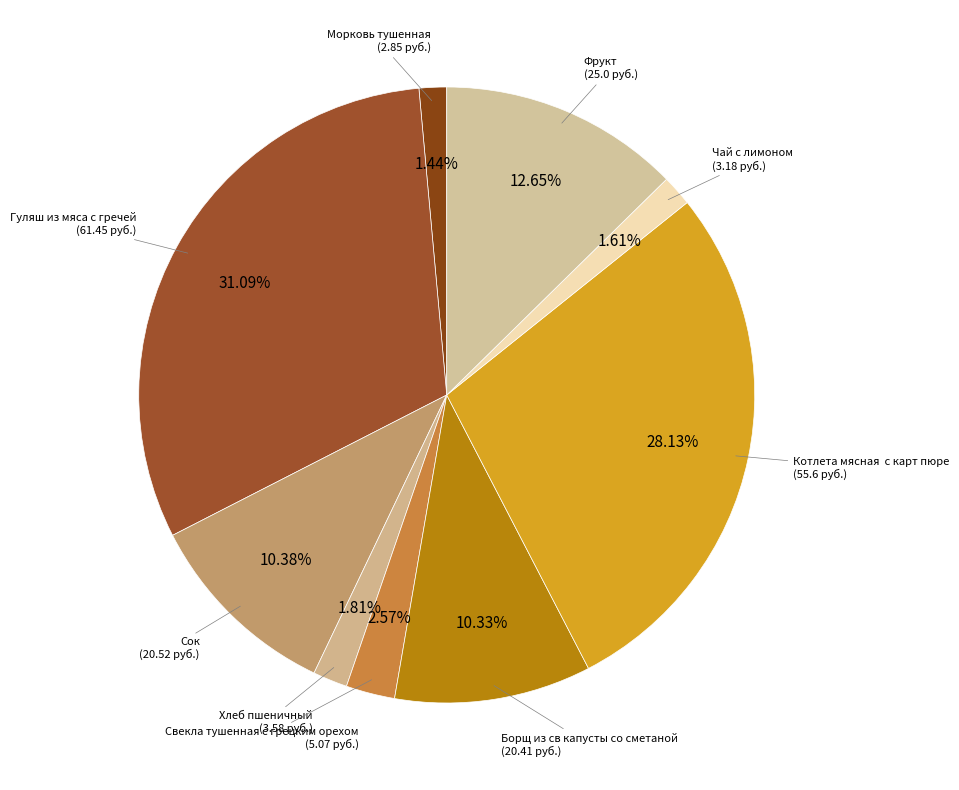

How many segments does this pie chart have?

9